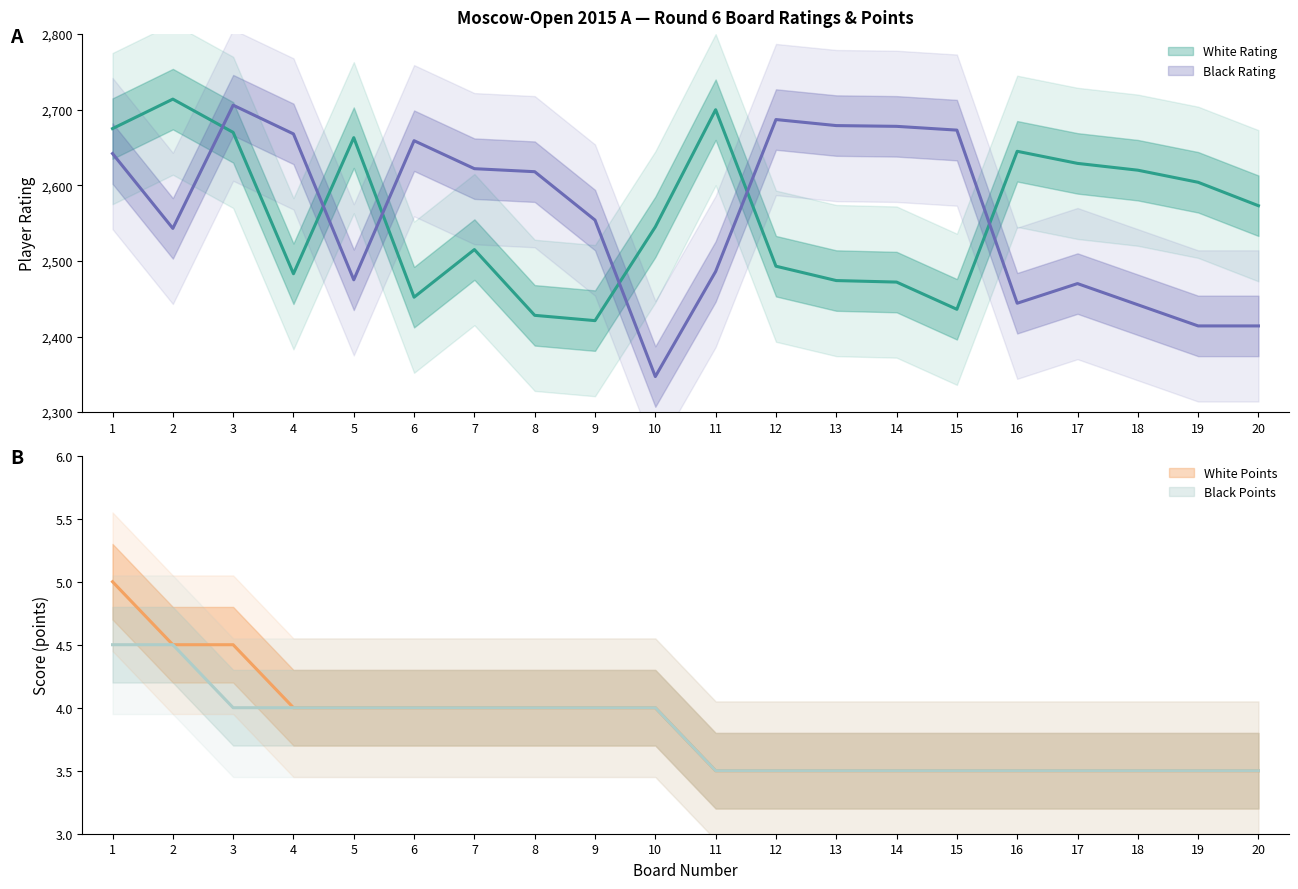

What is the value of the Black Rating point at the 1st from the left?

2642.0